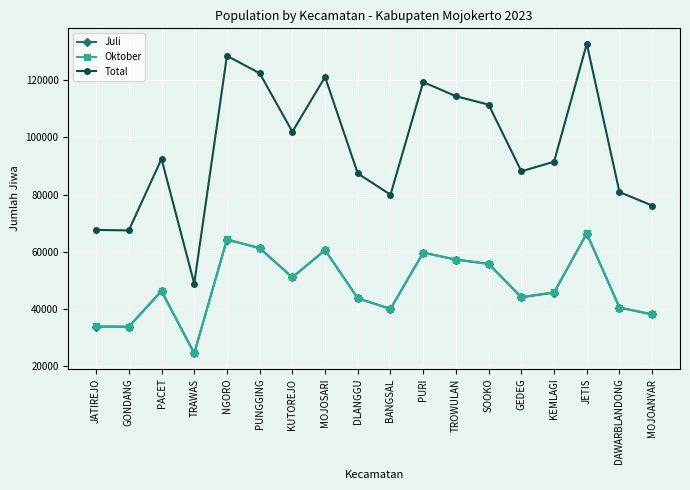

The value of Total at PUNGGING is 82075. True or false?

False